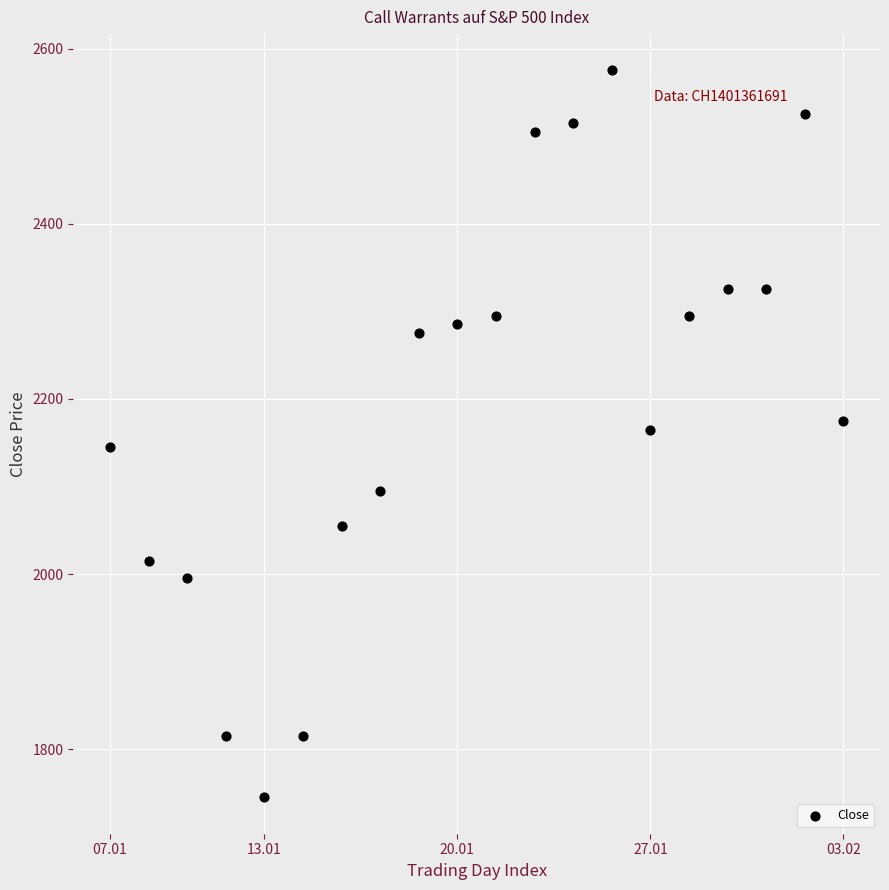

What is the range of X values (max minus min)?

19